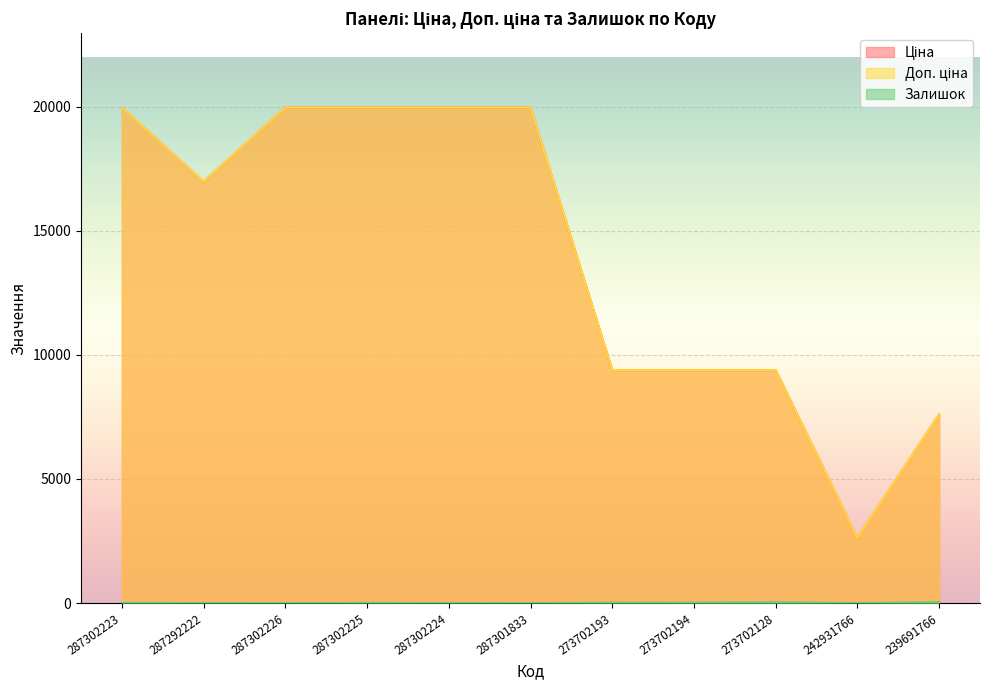

What is the difference between the second highest and second lowest values in the Доп. ціна series?

12367.6